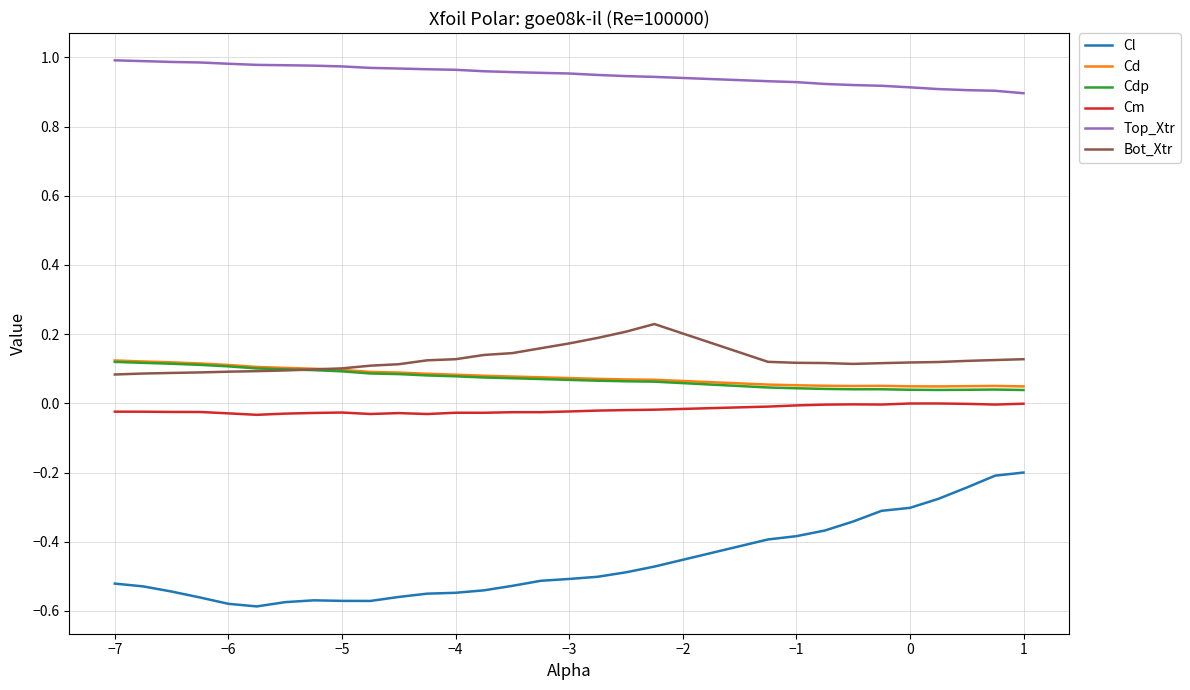

True or false: Top_Xtr and Bot_Xtr cross at least once.

False